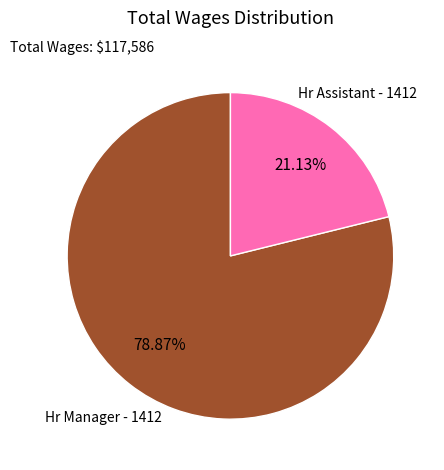

How many slices are in this pie chart?

2